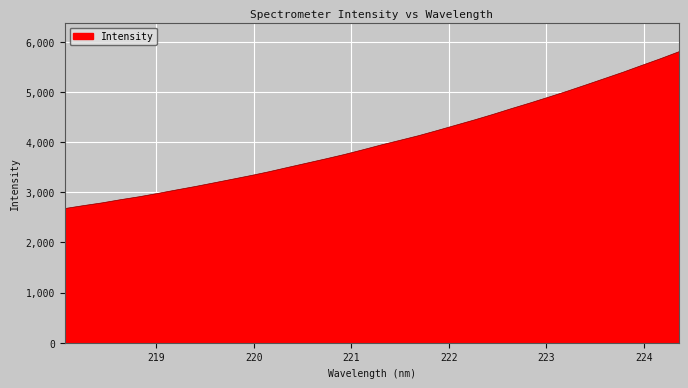

What is the maximum value shown in the chart?

5800.3